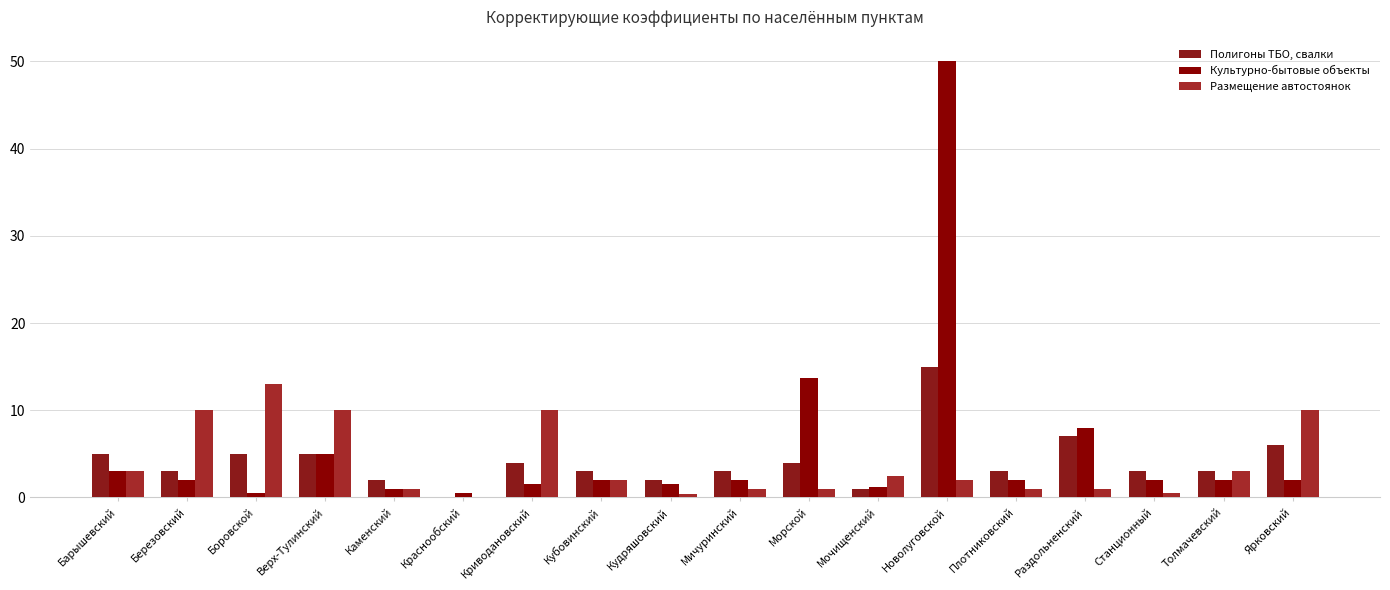

Rank the series by their maximum value, from lowest to highest.

Размещение автостоянок, Полигоны ТБО, свалки, Культурно-бытовые объекты